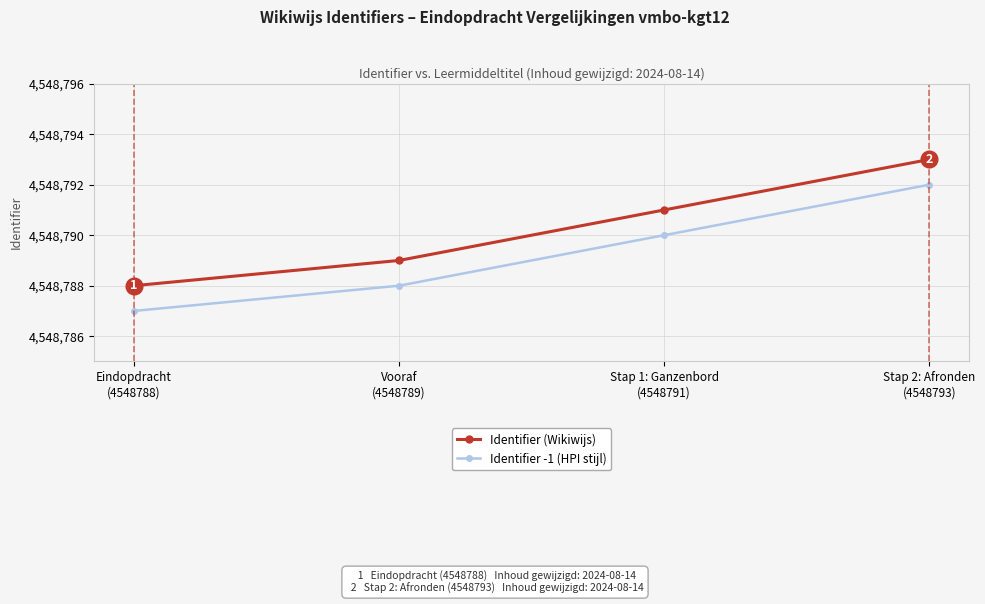

What is the average value of the Identifier -1 (HPI stijl) series?

4548789